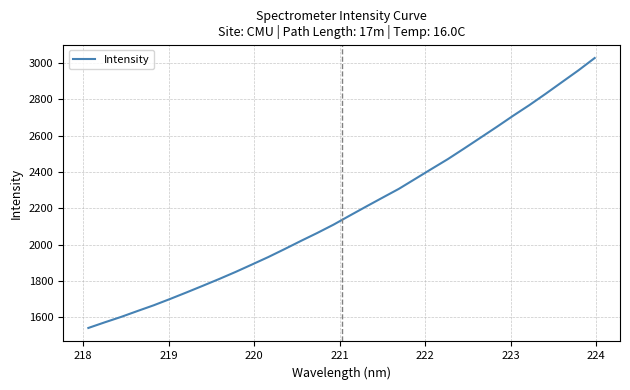

What is the smallest value displayed?

1542.2